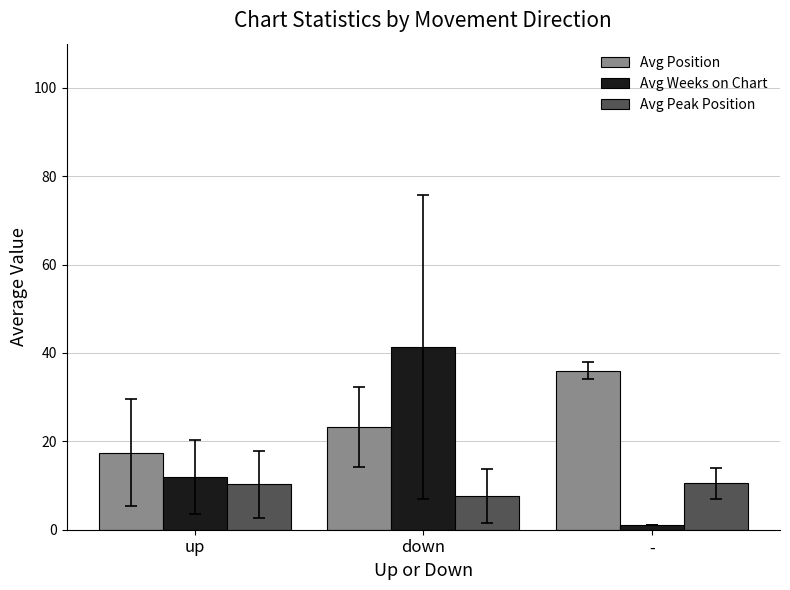

Is it true that Avg Peak Position equals 4.3 at down?

False